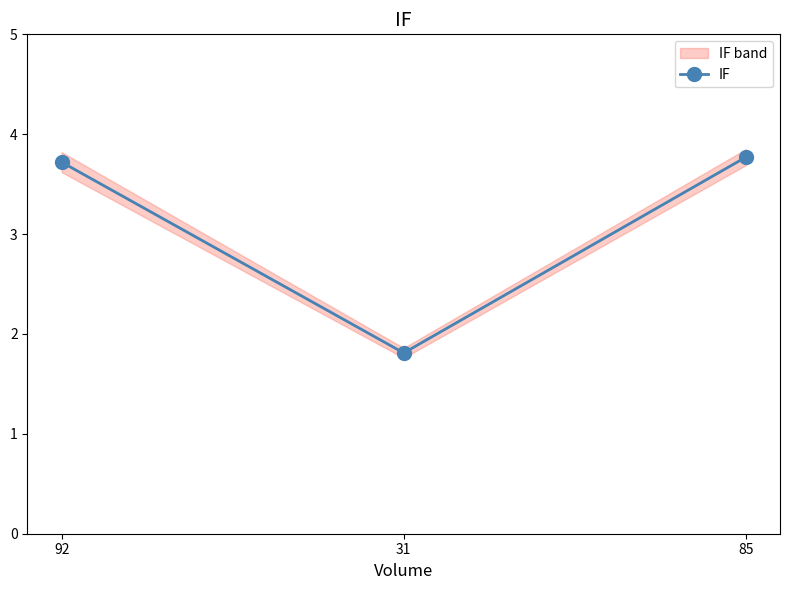

List the labels in order of value, largest first.

85, 92, 31